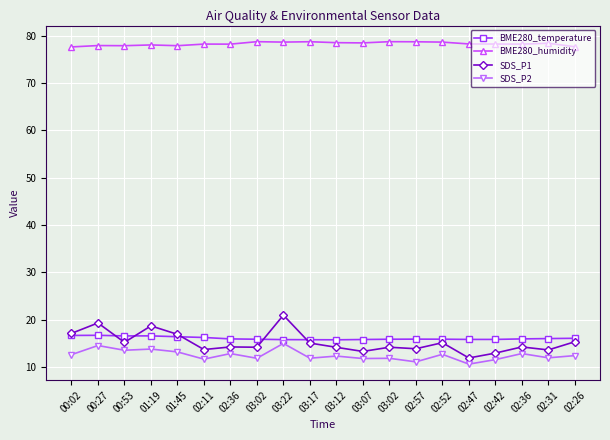

What are all the series names shown in the legend?

BME280_temperature, BME280_humidity, SDS_P1, SDS_P2